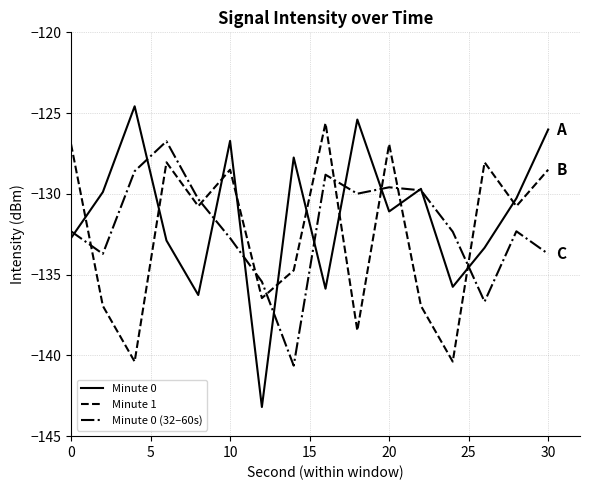

List the series in order of their peak value, lowest first.

Minute 0 (32–60s), Minute 1, Minute 0